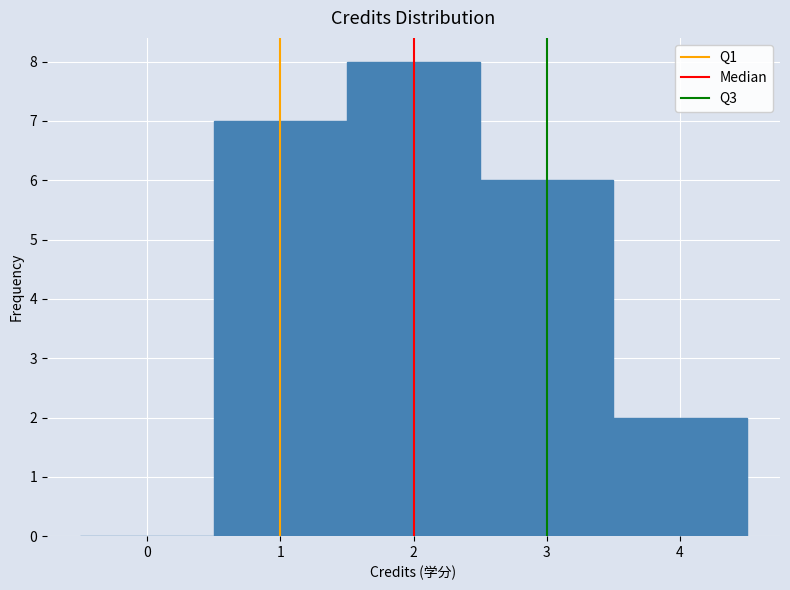

What is the height of the bar covering 2.5 to 3.5 on the x-axis? The values are not printed on the chart, so give them approximately, as read against the axis.

6